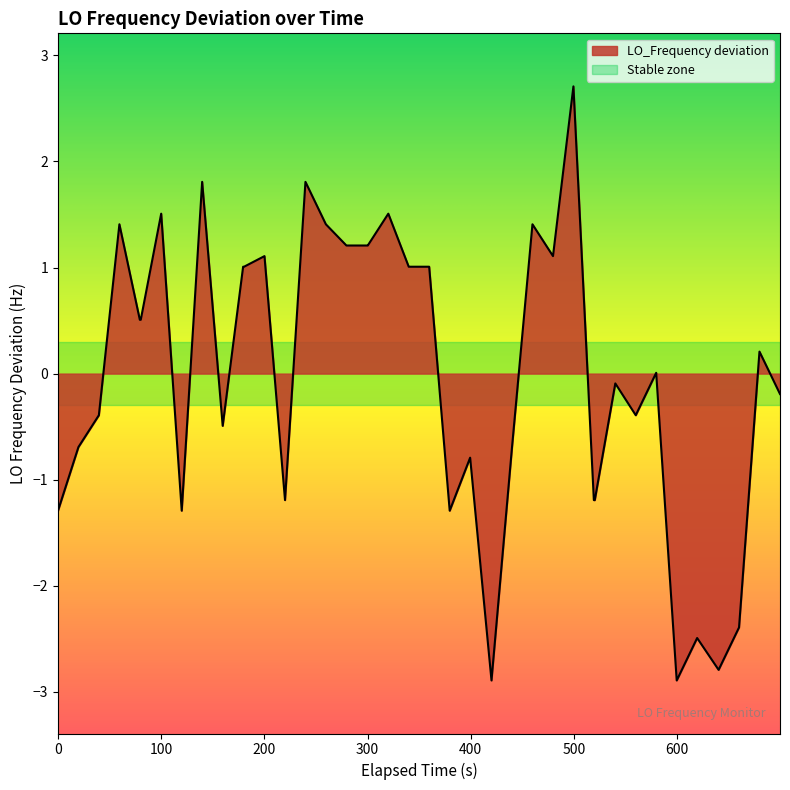

What is the maximum value shown in the chart?

2.7